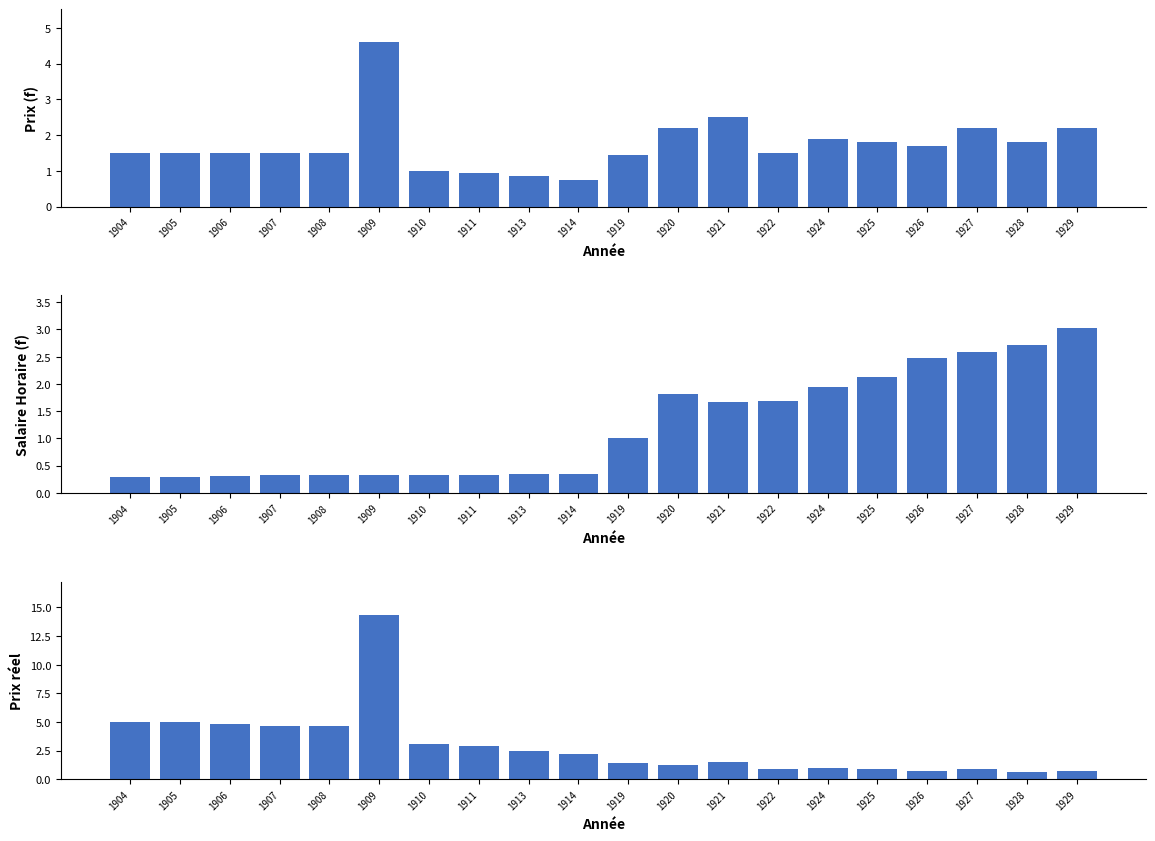

Where does the Prix reel series first go above 2?

1904